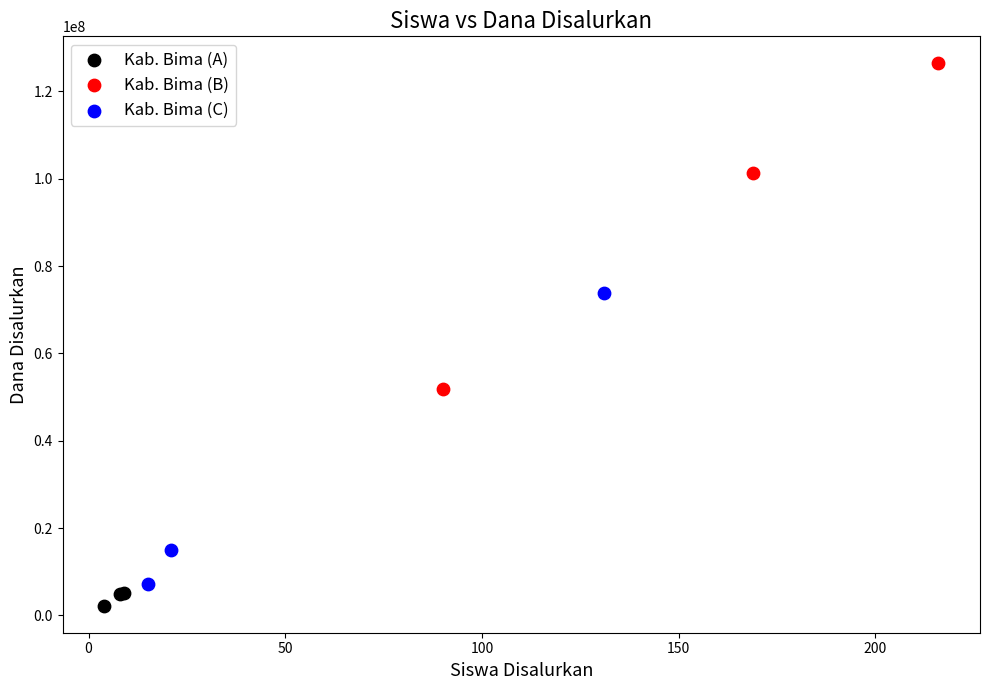

Which series contains the highest Y value?

Kab. Bima (B)